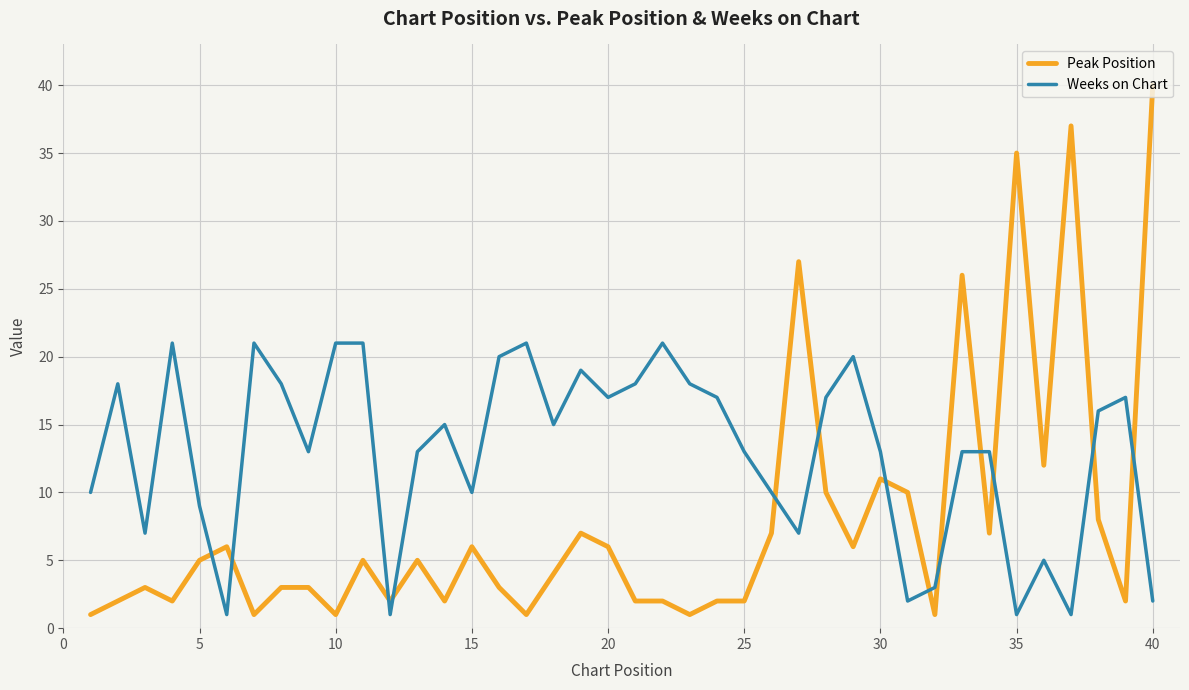

What is the difference between the maximum and second lowest values in the Weeks on Chart series?

20